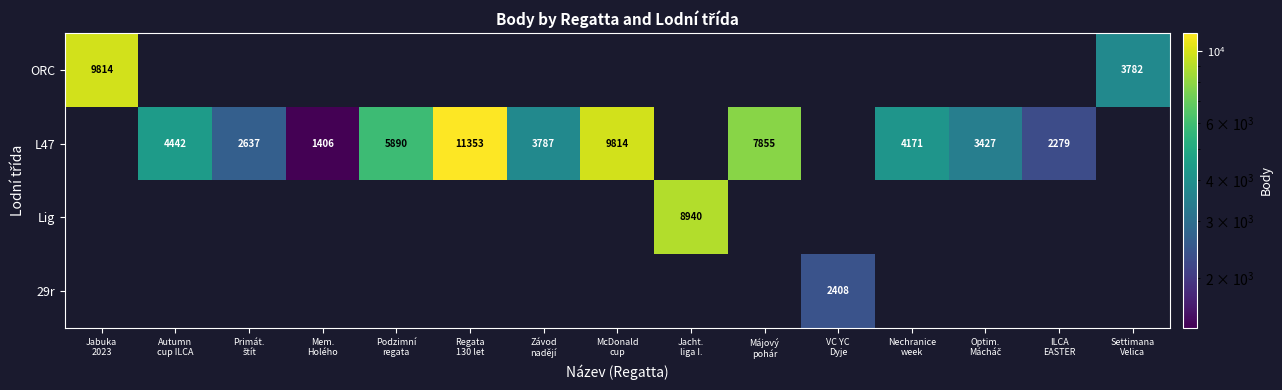

Count the number of data series in this chart.

4